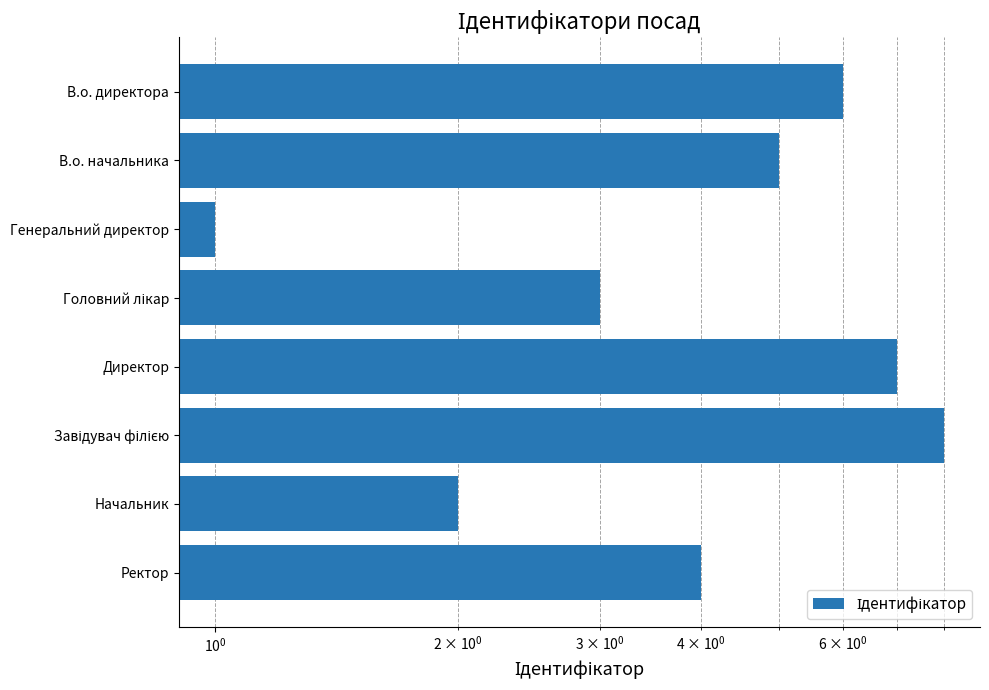

The chart shows a value of 4 at Ректор. True or false?

True